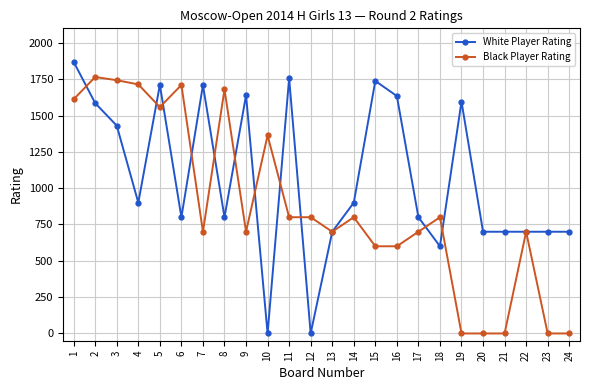

How many lines are shown in the chart?

2